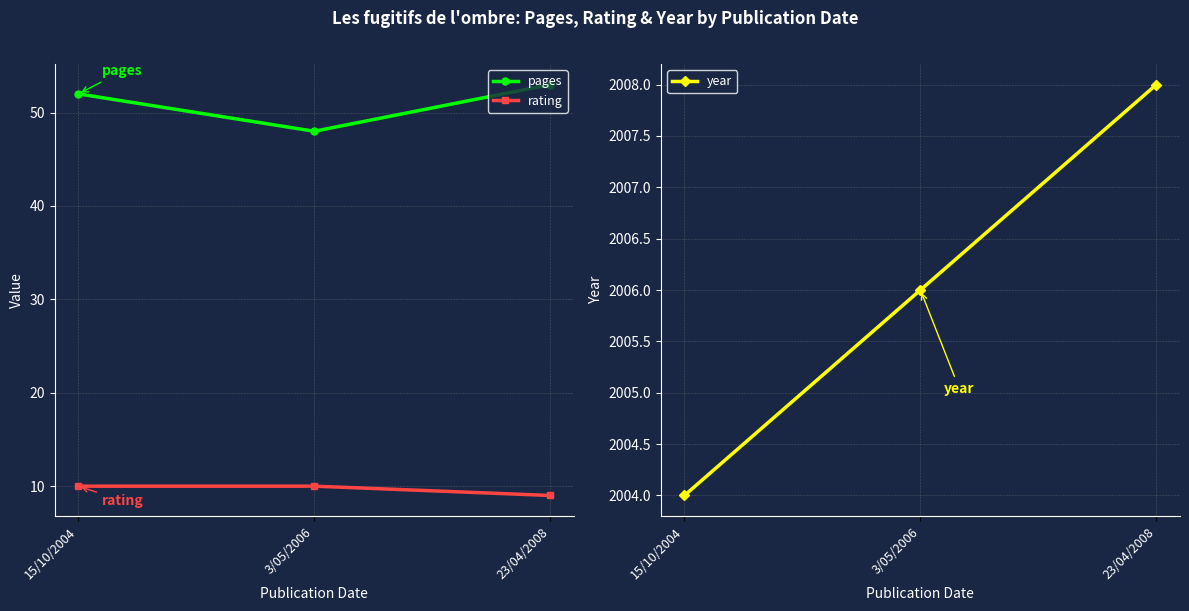

What are all the series names shown in the legend?

pages, rating, year